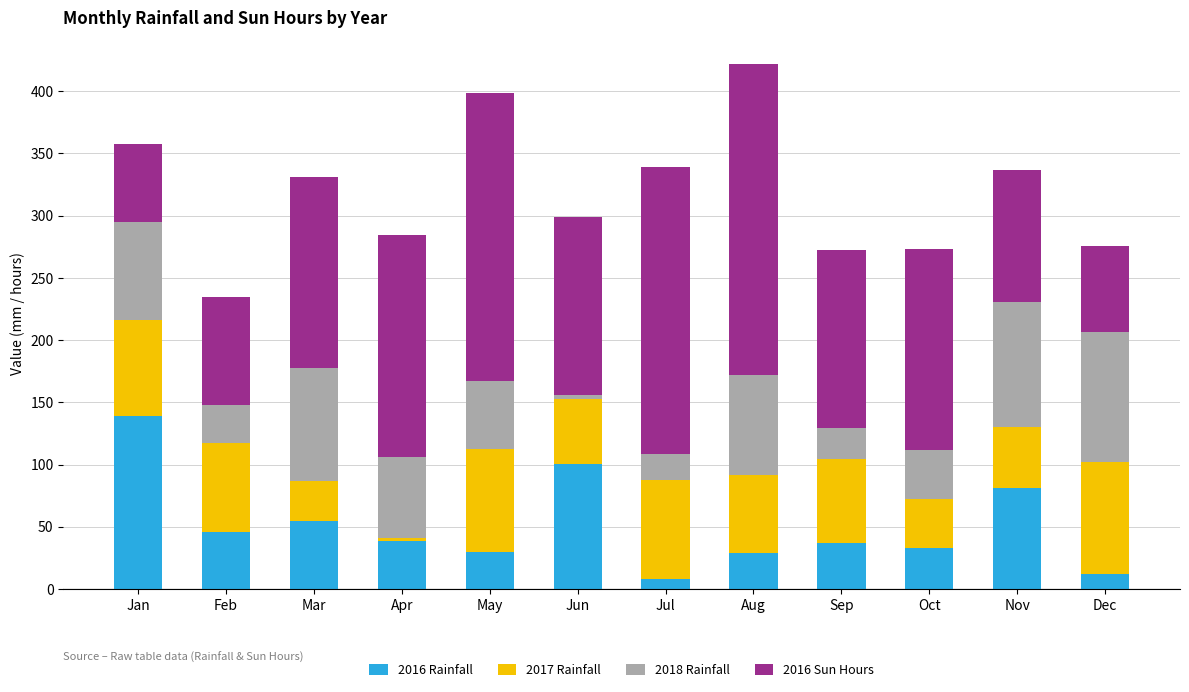

How many distinct data groups are displayed?

4